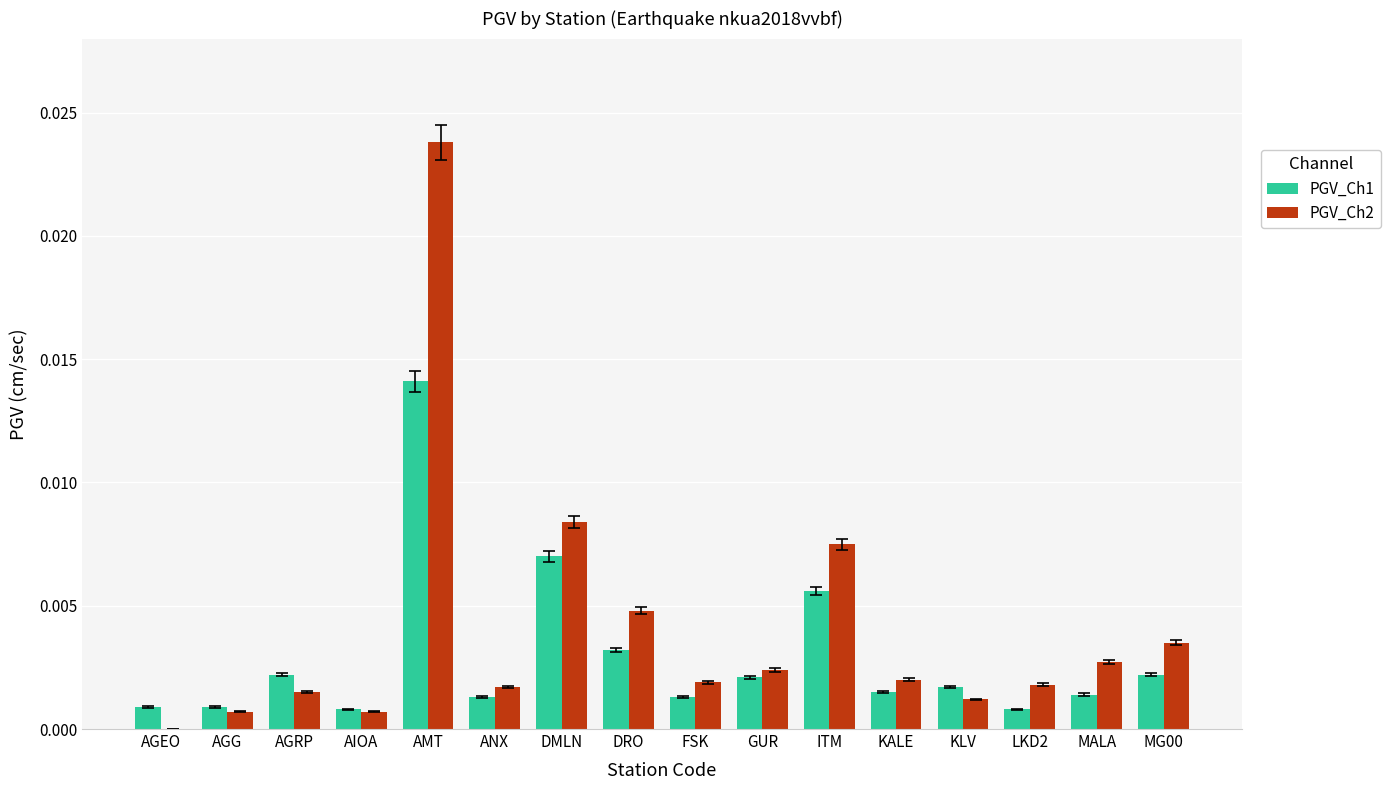

The PGV_Ch2 series shows 0.0 at AIOA. True or false?

True